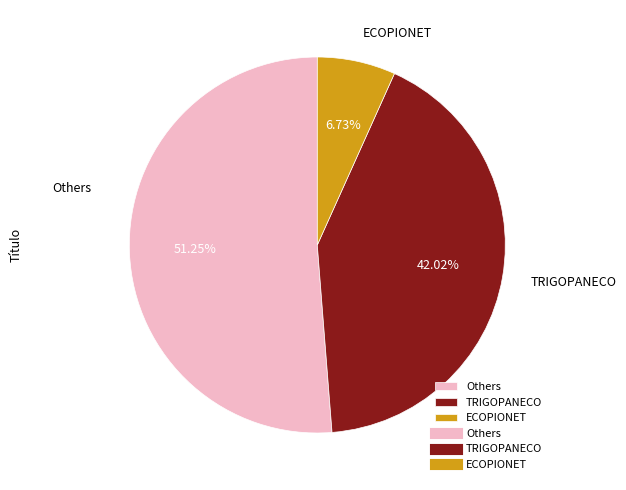

Which slice is the largest?

Others